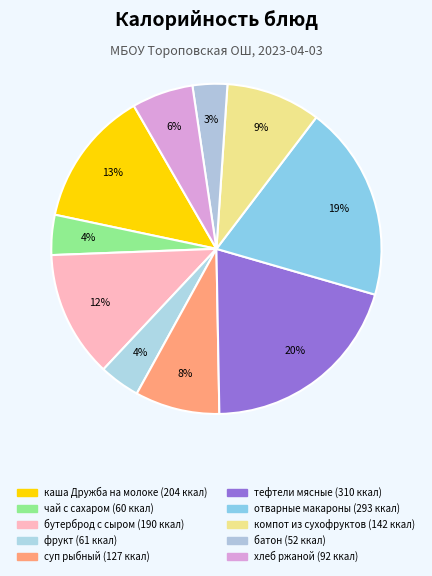

Which slice is the smallest?

батон